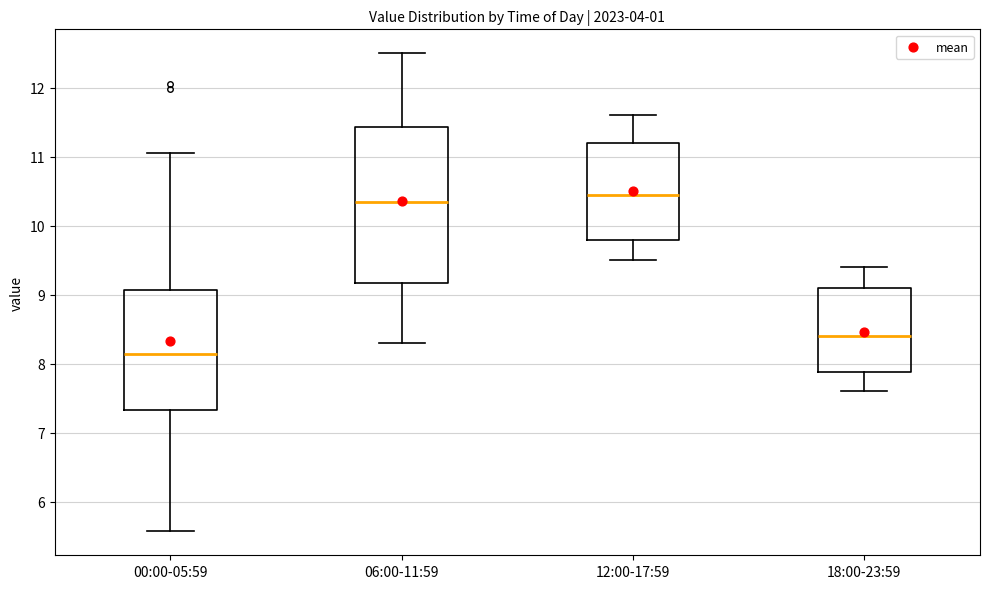

Reading left to right, read every box against the y-axis: the position of its median line, the range the box covers, and the ends of its whiskers. The values are not printed on the chart, so give them approximately, as read against the axis.

00:00-05:59: median 8.1, box 7.3 to 9.1, whiskers 5.6 to 11.1
06:00-11:59: median 10.4, box 9.2 to 11.4, whiskers 8.3 to 12.5
12:00-17:59: median 10.5, box 9.8 to 11.2, whiskers 9.5 to 11.6
18:00-23:59: median 8.4, box 7.9 to 9.1, whiskers 7.6 to 9.4